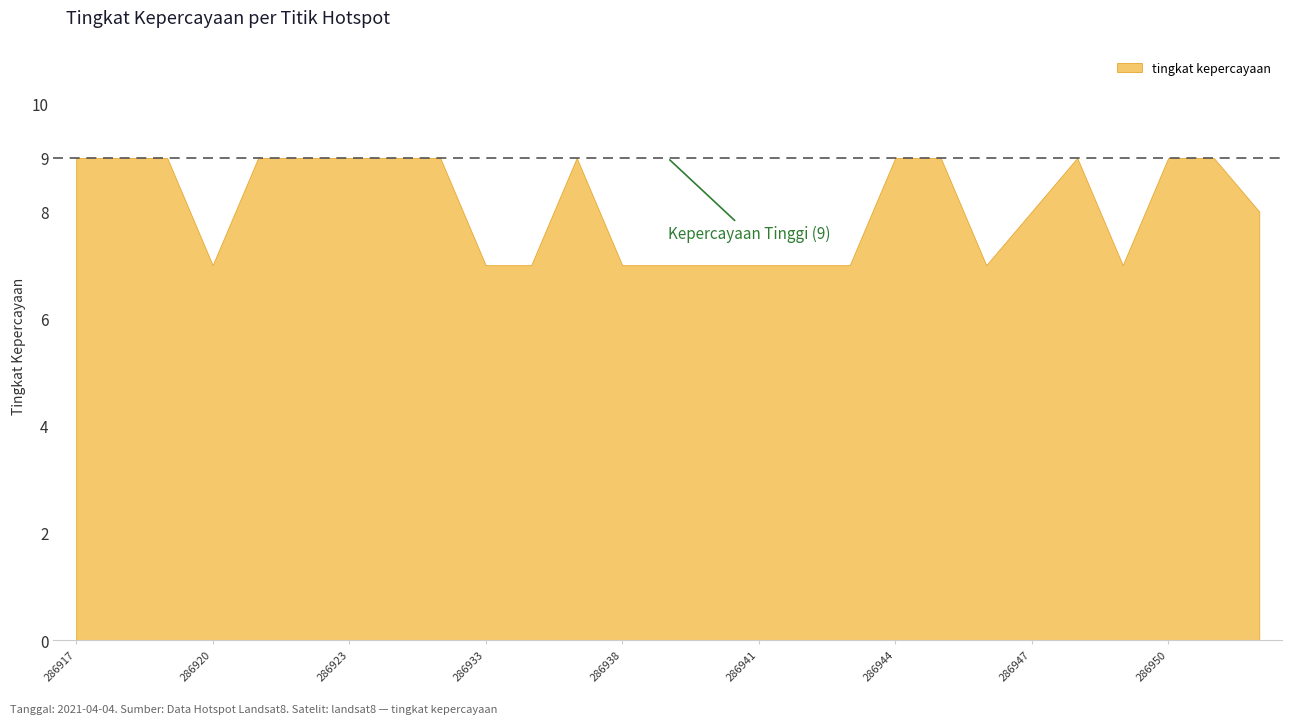

At which category does the chart reach its minimum across all series?

286920